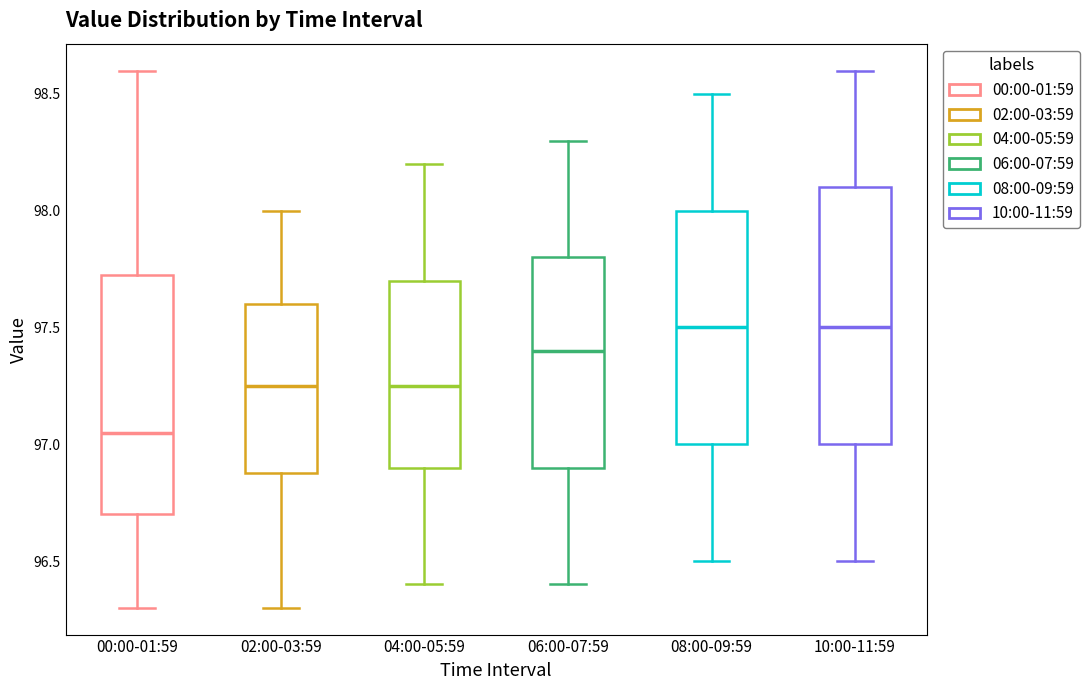

Which box is the tallest, from its lower edge to its upper edge?

10:00-11:59